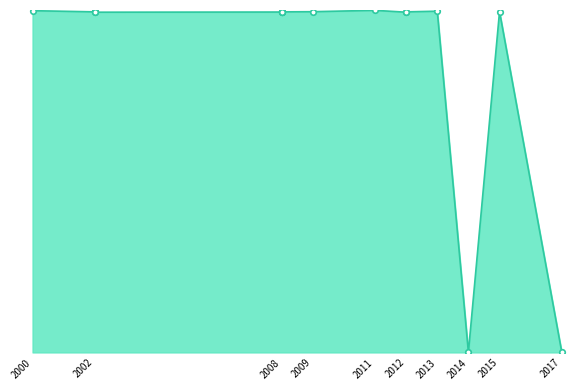

What position from the left is 2012?

6